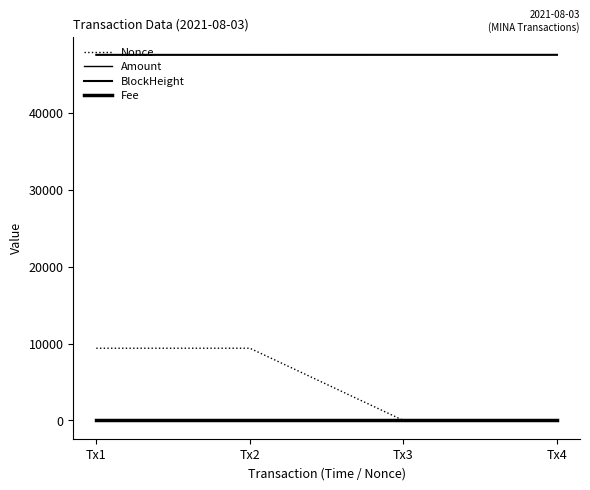

What is the value of the Nonce point at the 4th from the left?

1.0